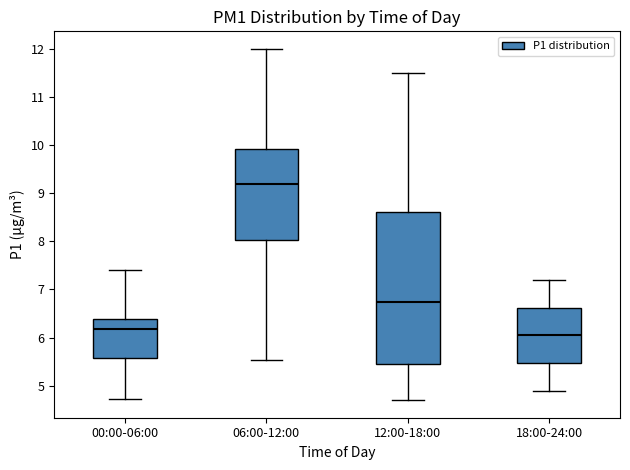

Reading left to right, transcribe this box plot: for each box, give where its median line is, the range the box spans, and where its two whiskers end, as read against the y-axis. The values are not printed on the chart, so give them approximately, as read against the axis.

00:00-06:00: median 6.2, box 5.6 to 6.4, whiskers 4.7 to 7.4
06:00-12:00: median 9.2, box 8.0 to 9.9, whiskers 5.5 to 12.0
12:00-18:00: median 6.8, box 5.5 to 8.6, whiskers 4.7 to 11.5
18:00-24:00: median 6.1, box 5.5 to 6.6, whiskers 4.9 to 7.2